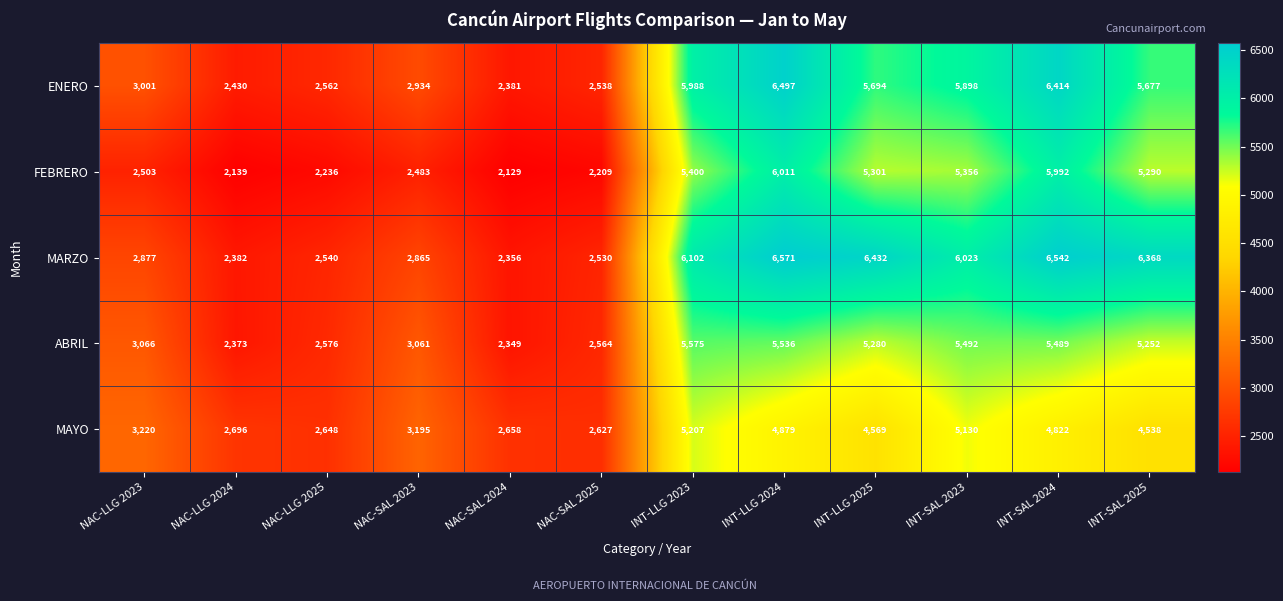

Read the ABRIL value at INT-LLG 2023.

5575